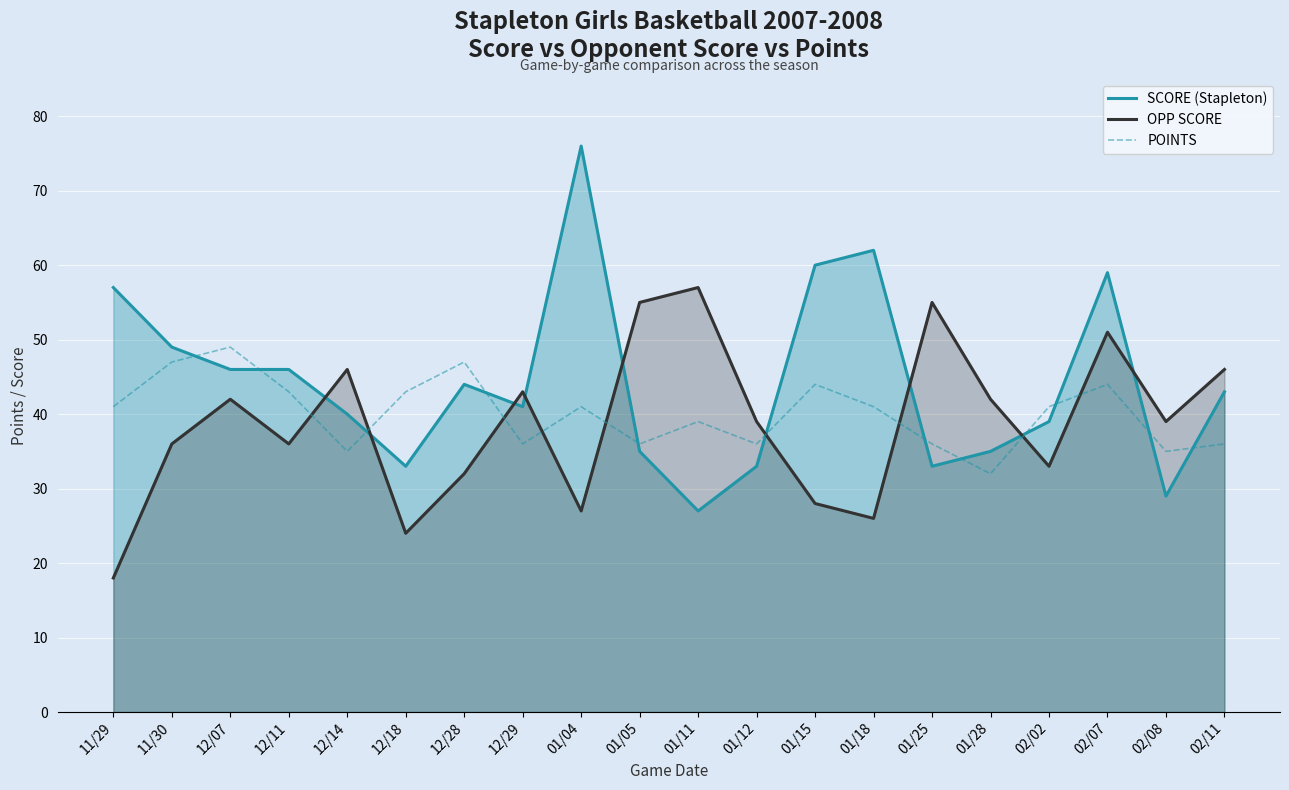

At which label does POINTS reach its minimum?

01/28